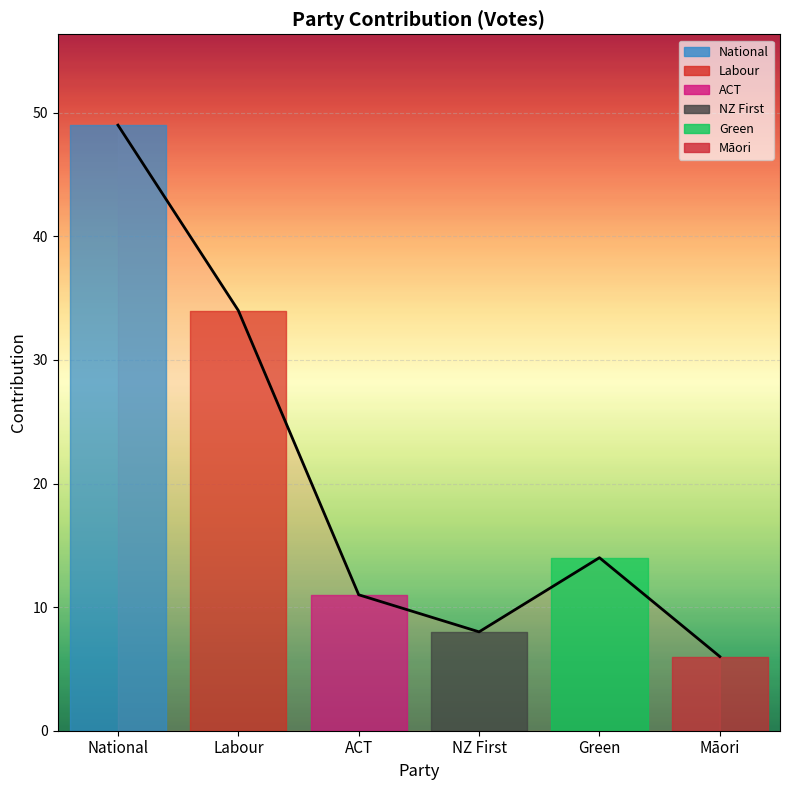

What is the greatest value displayed?

49